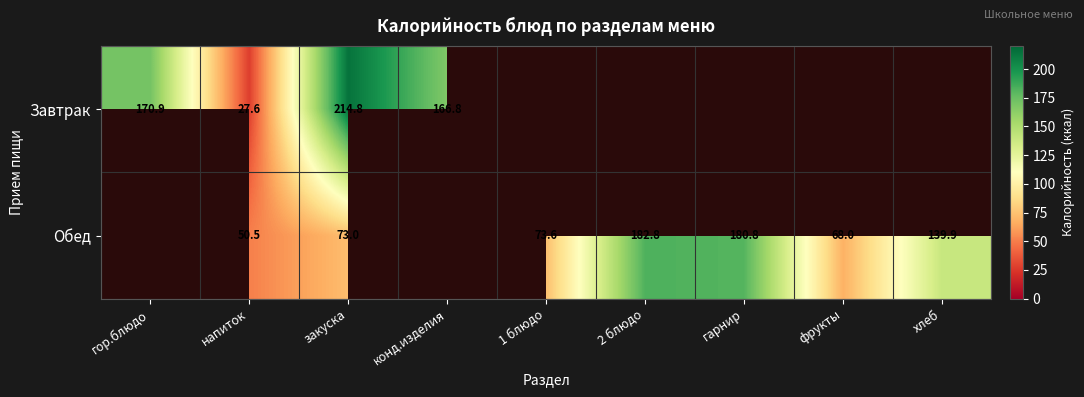

Is it true that Завтрак equals 166.8 at конд.изделия?

True